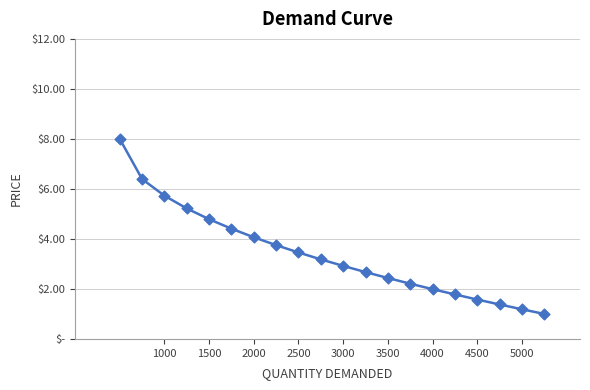

Does the chart have visible grid lines?

Yes